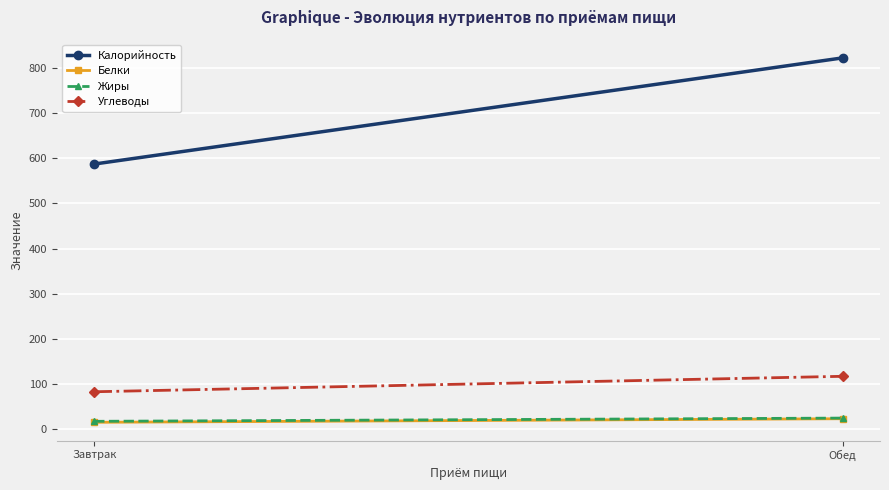

What position from the right is Завтрак?

2